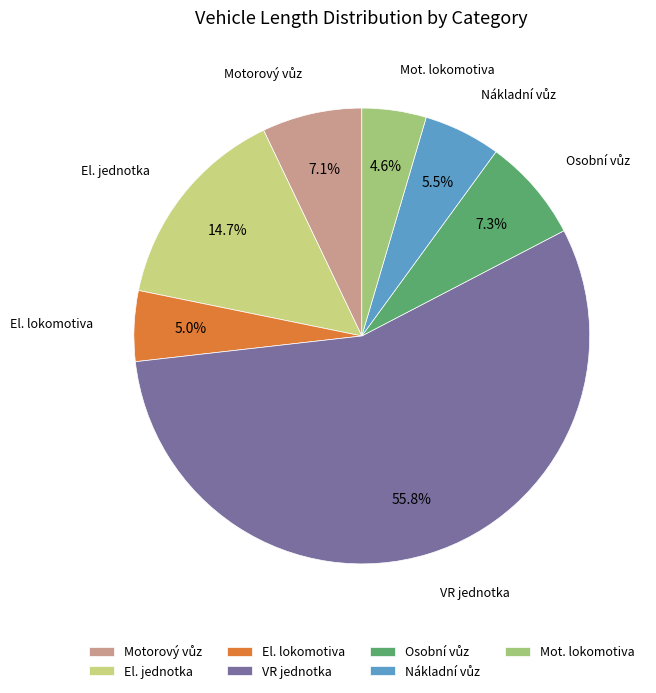

To the nearest percent, what is the difference between the largest and smallest slice percentages?

51%